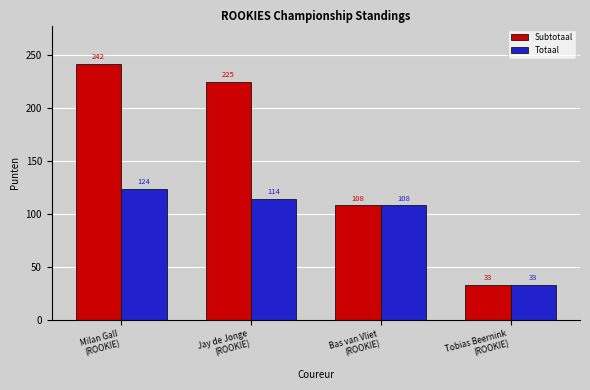

Count the number of categories in the chart.

4